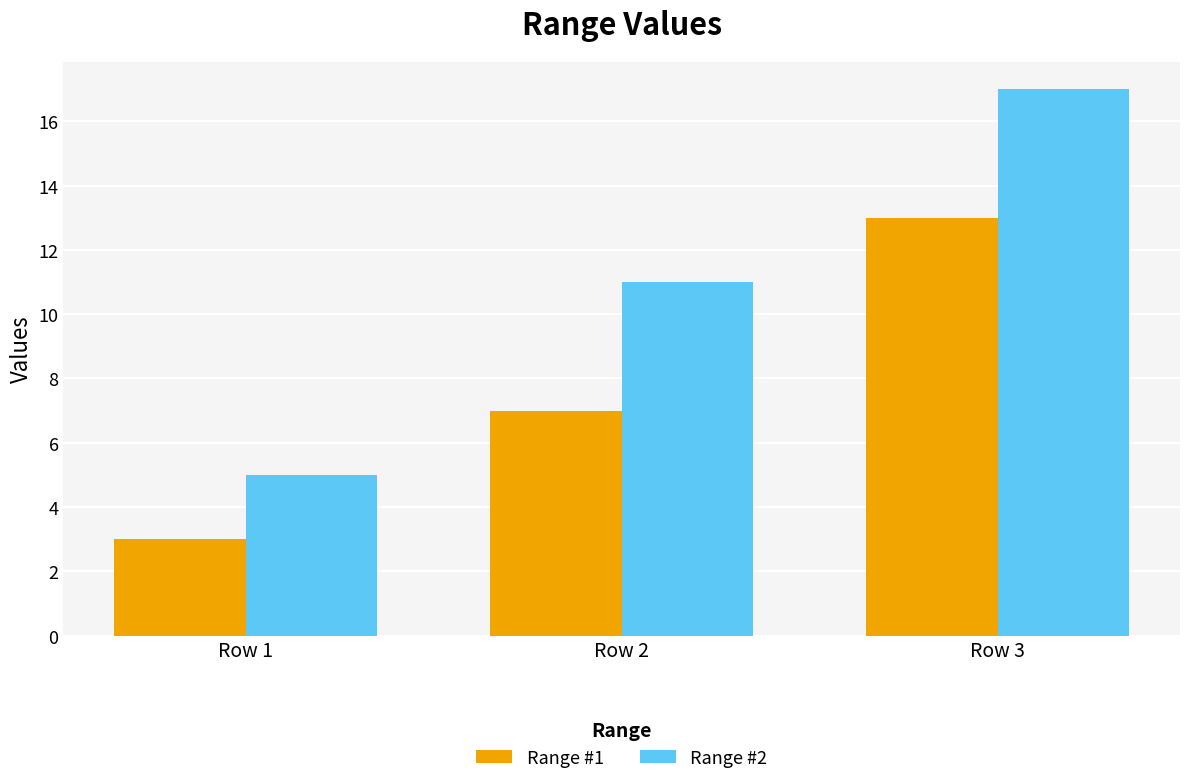

What is the approximate value of Range #1 at Row 2?

7